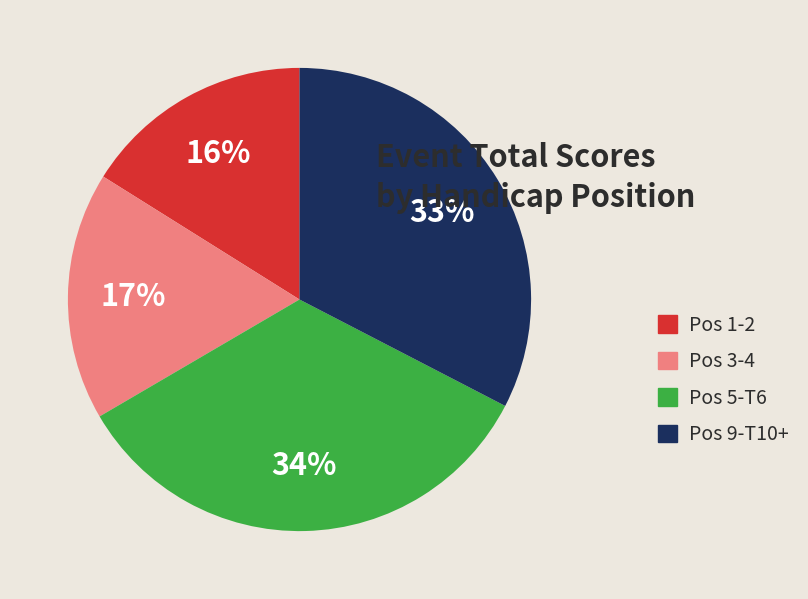

Which category has the biggest portion of the pie?

Pos 5-T6